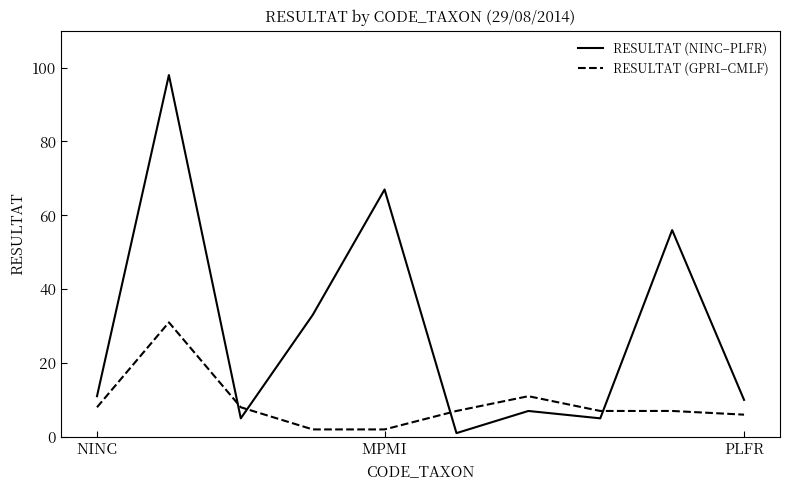

What is the difference between the maximum and minimum values in the RESULTAT (GPRI–CMLF) series?

29